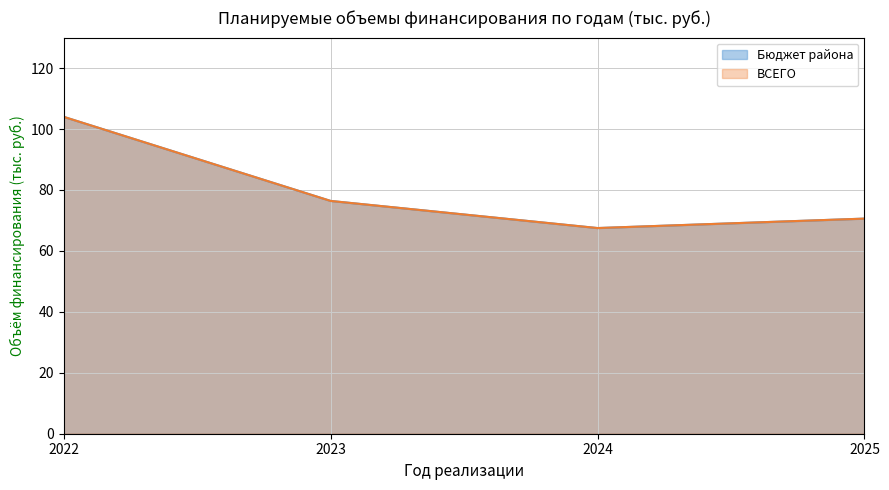

What is the average value of the ВСЕГО series?

79.6